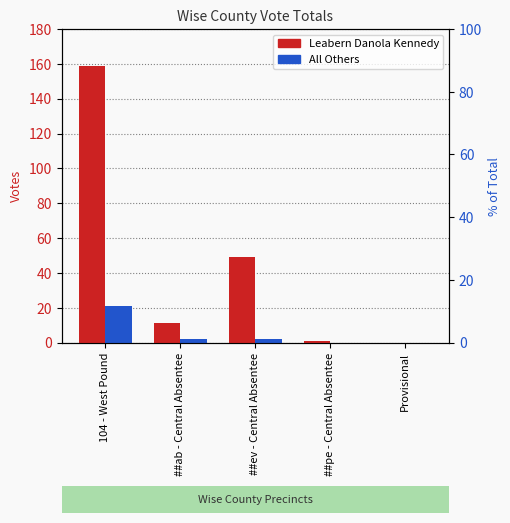

How many data points in All Others are less than 2?

2